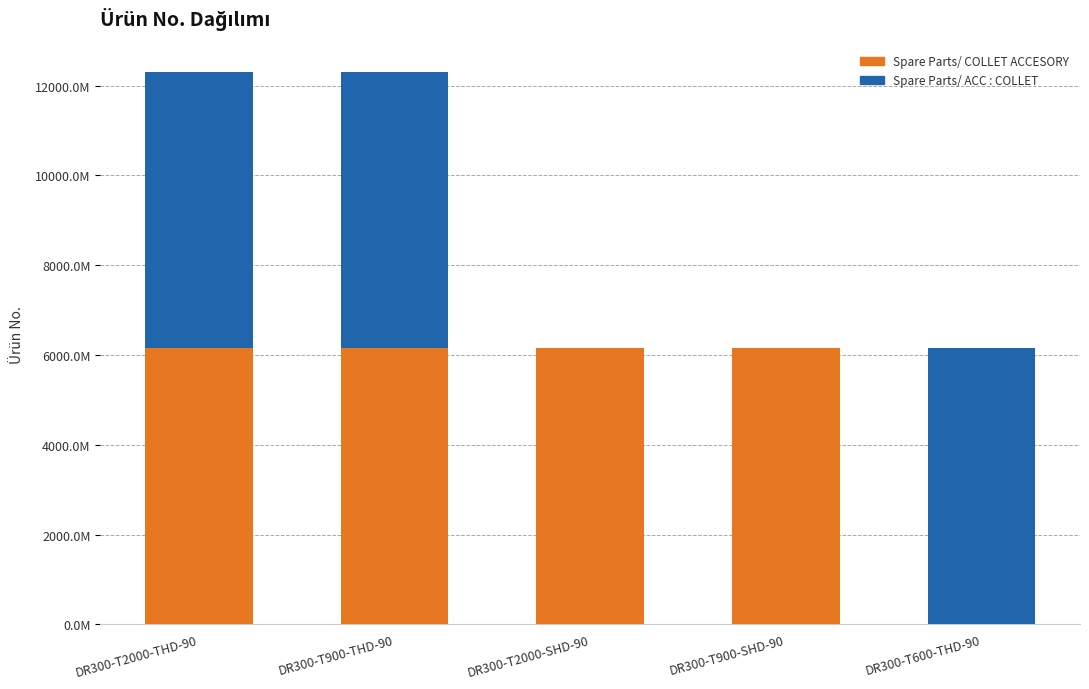

True or false: Spare Parts/ COLLET ACCESORY has a value of -3212.6 at DR300-T600-THD-90.

False